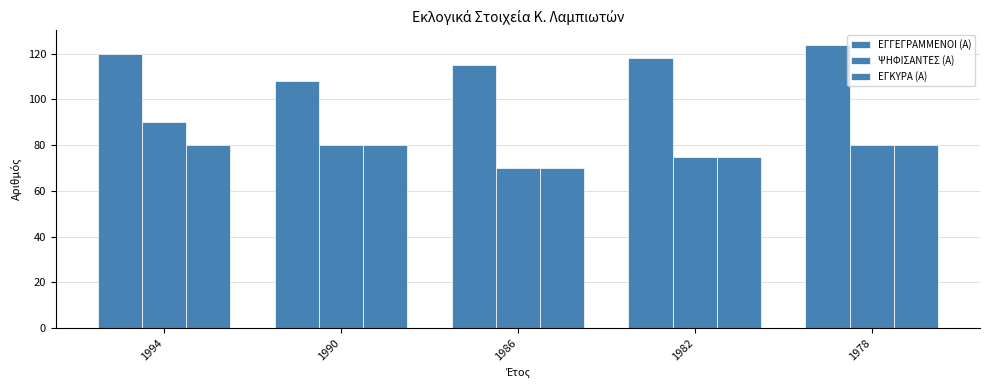

At which label is ΕΓΚΥΡΑ (Α) closest to 75?

1982